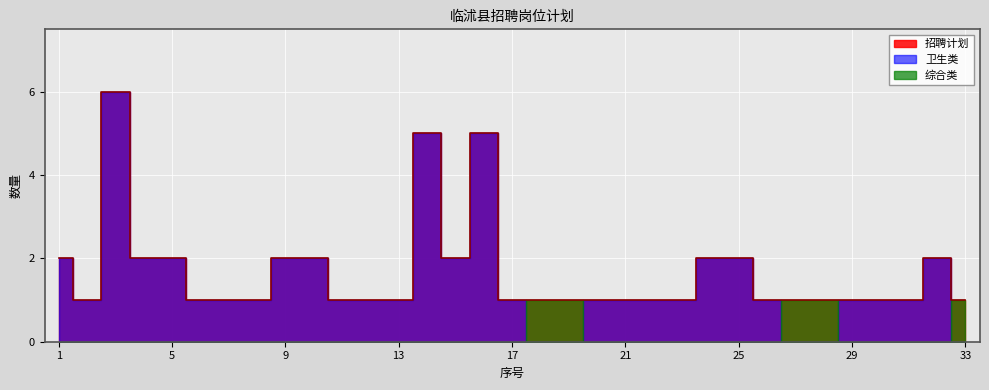

What are all the series names shown in the legend?

招聘计划, 卫生类, 综合类